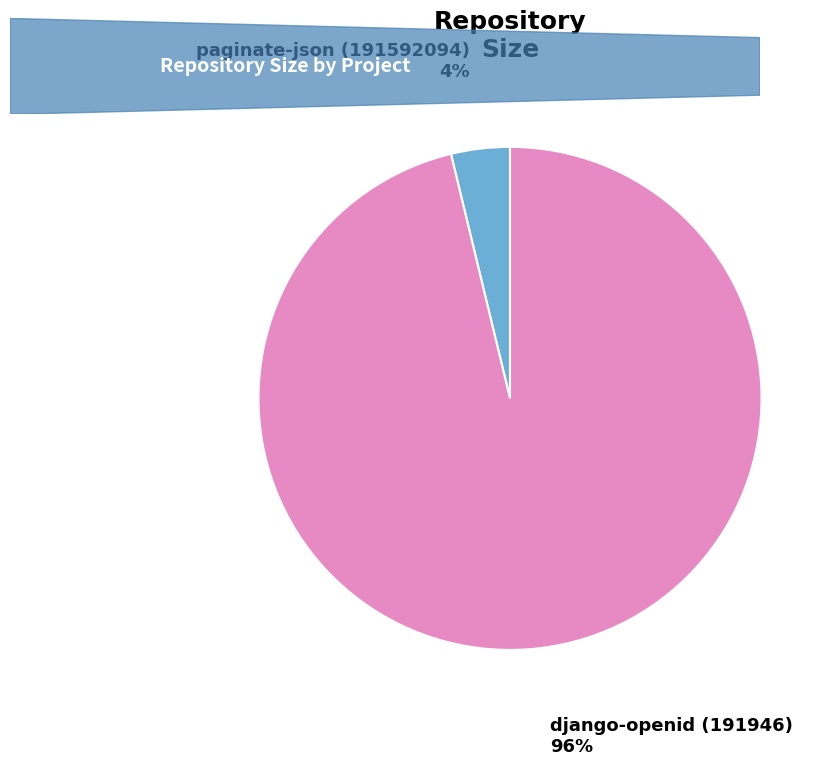

To the nearest percent, what is the difference between the django-openid (191946) and paginate-json (191592094) slice percentages?

92%